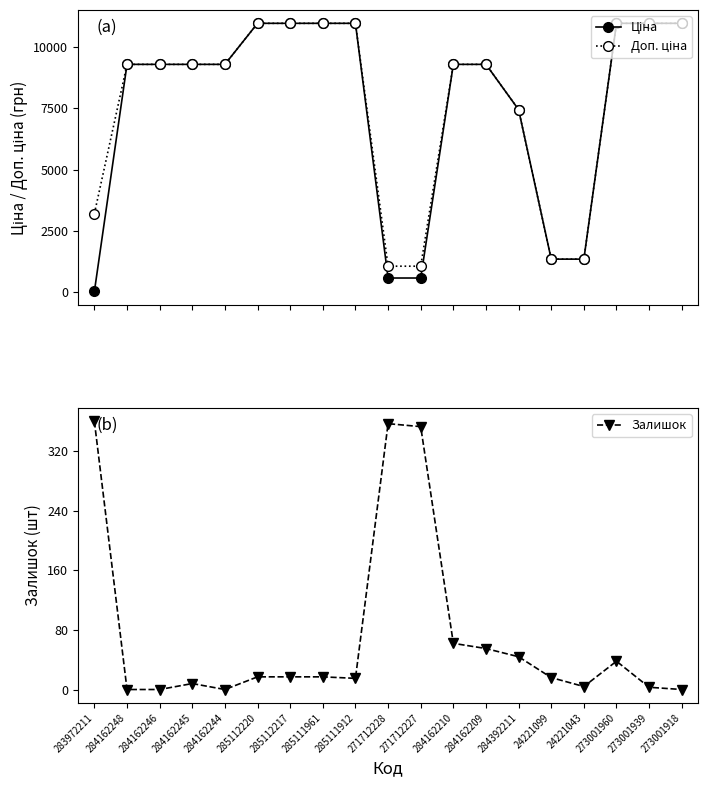

Is this an area chart (filled region under the line)?

No